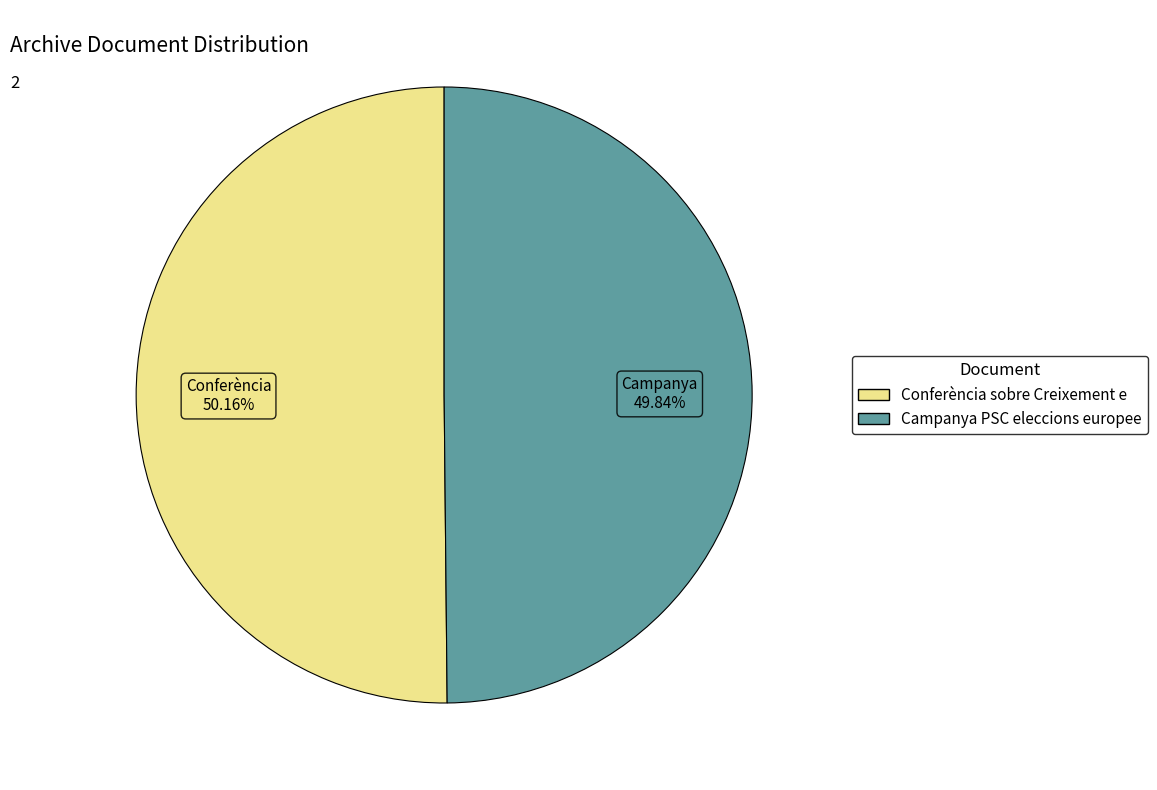

Is there any slice that represents more than half of the pie?

Yes